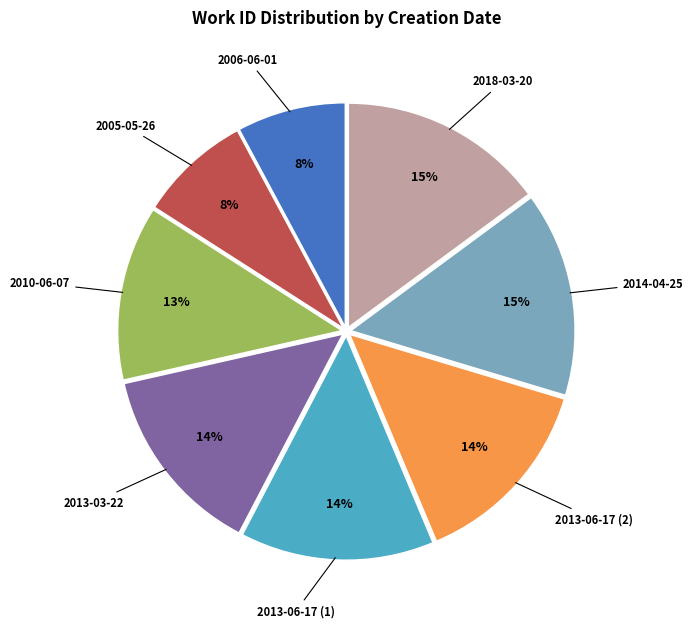

Is the sum of 2013-06-17 (2) and 2010-06-07 greater than half?

No